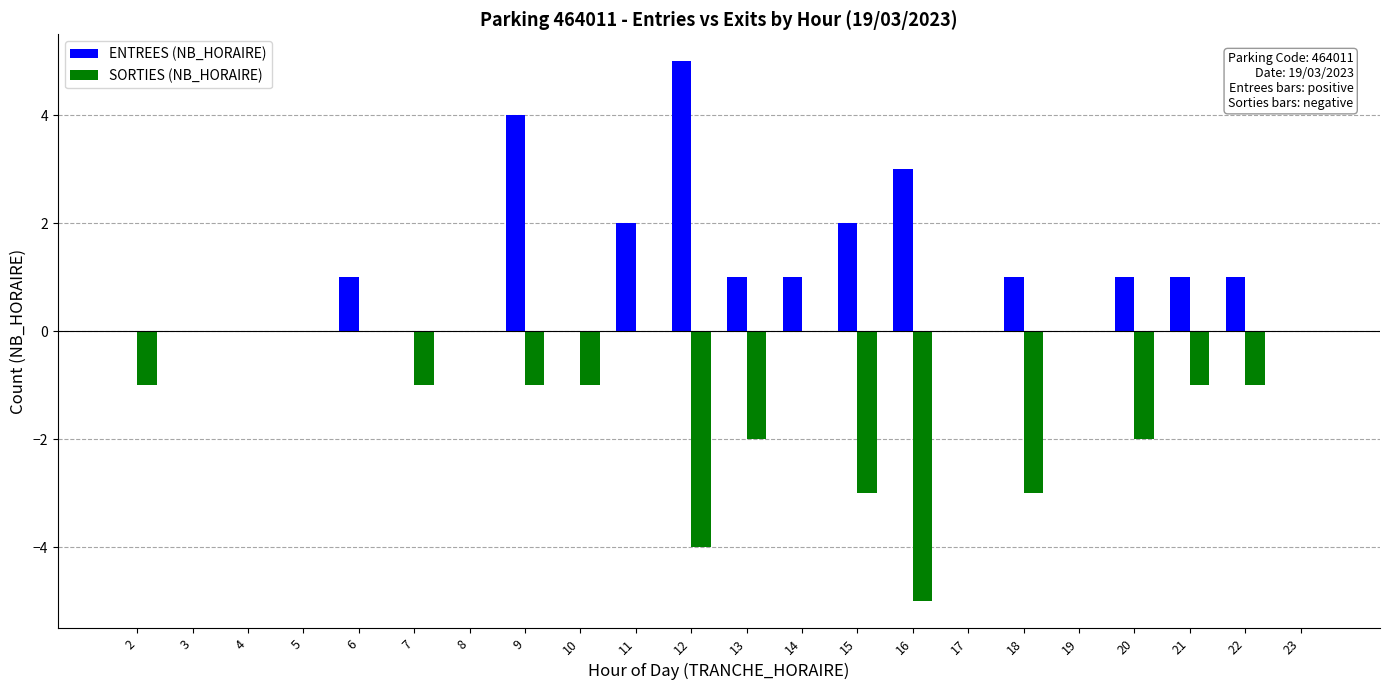

How many data points does each series have?

22